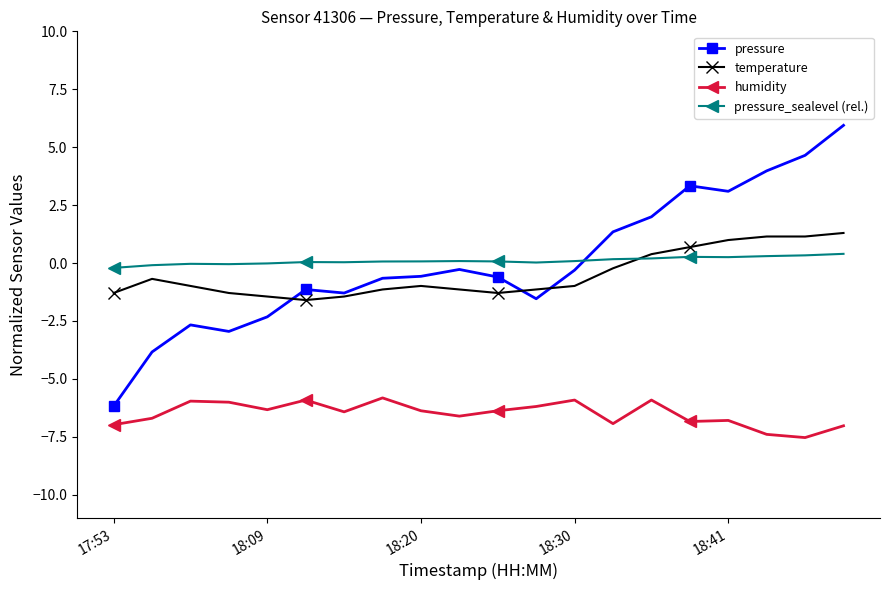

Rank the series by their maximum value, from highest to lowest.

pressure, temperature, pressure_sealevel (rel.), humidity